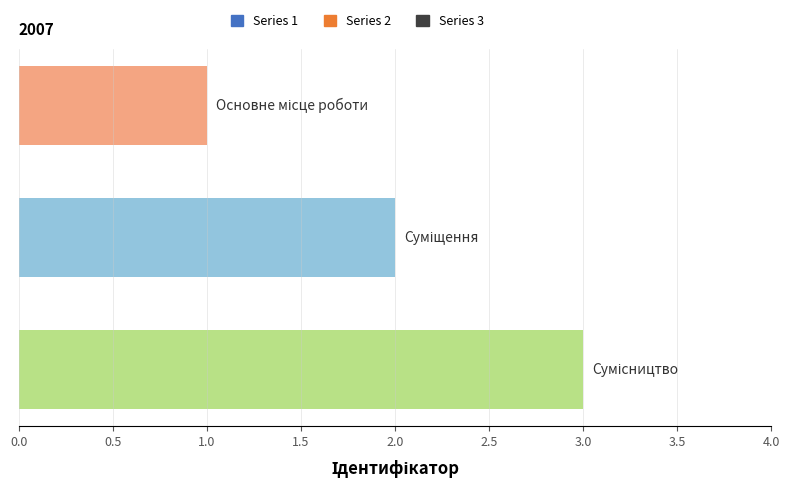

What is the maximum value shown in the chart?

3